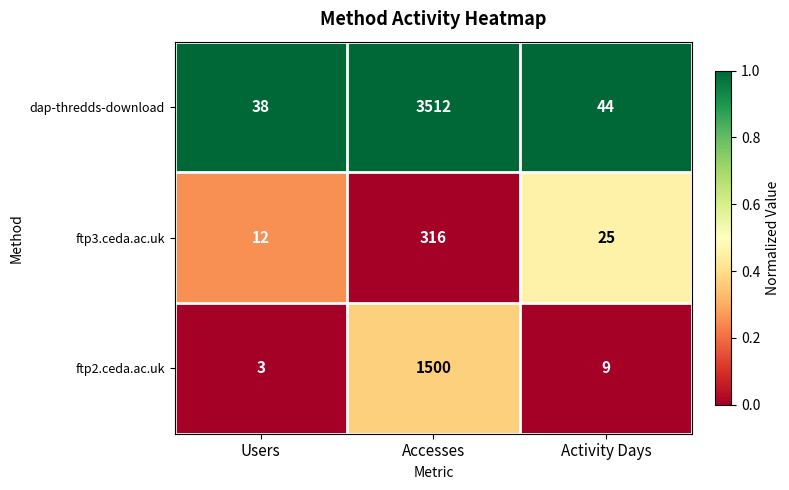

What is the sum of all ftp3.ceda.ac.uk values?

353